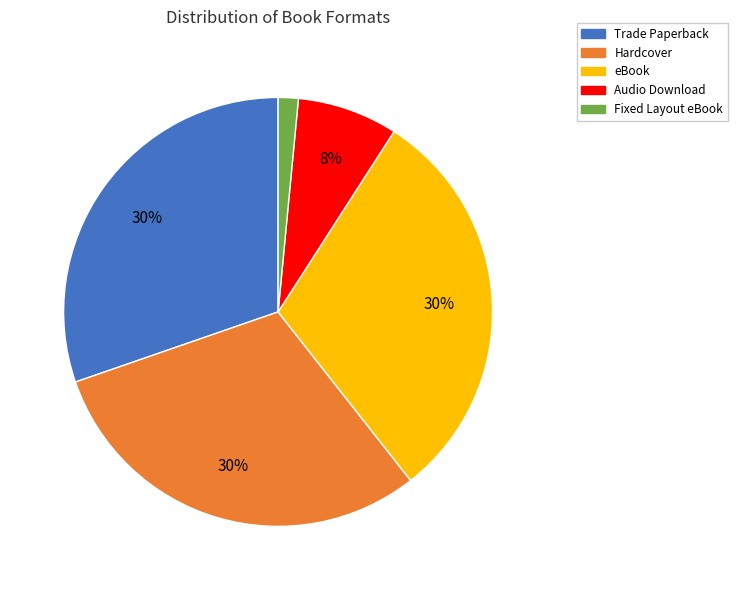

Do eBook and Audio Download together represent more than half of the pie?

No